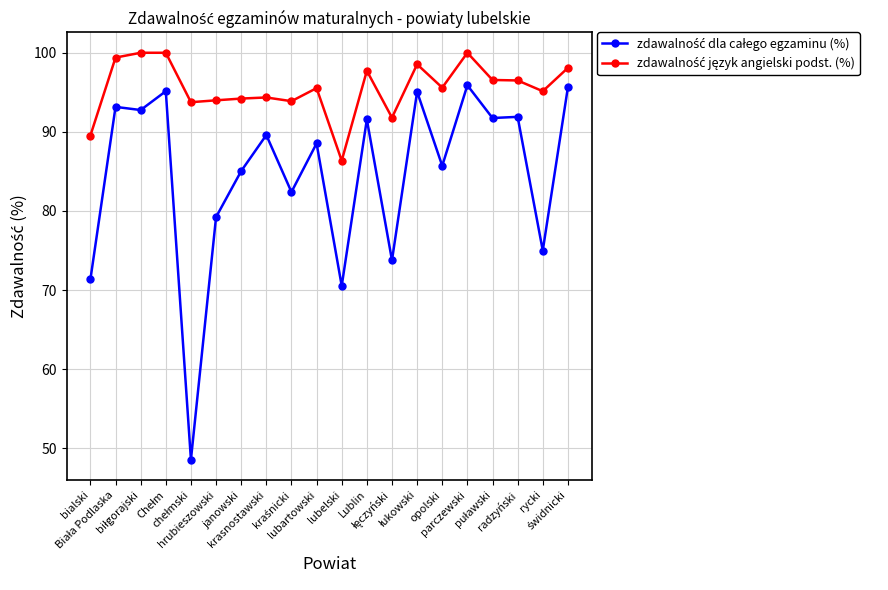

What is the minimum value shown in the chart?

48.6